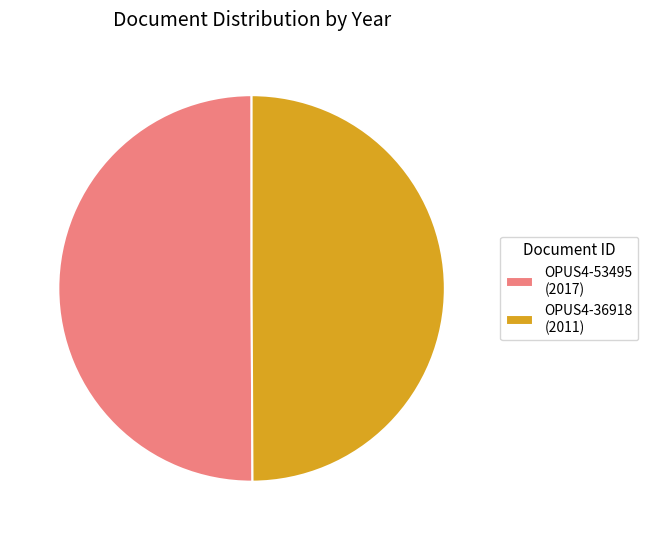

How many slices are in this pie chart?

2